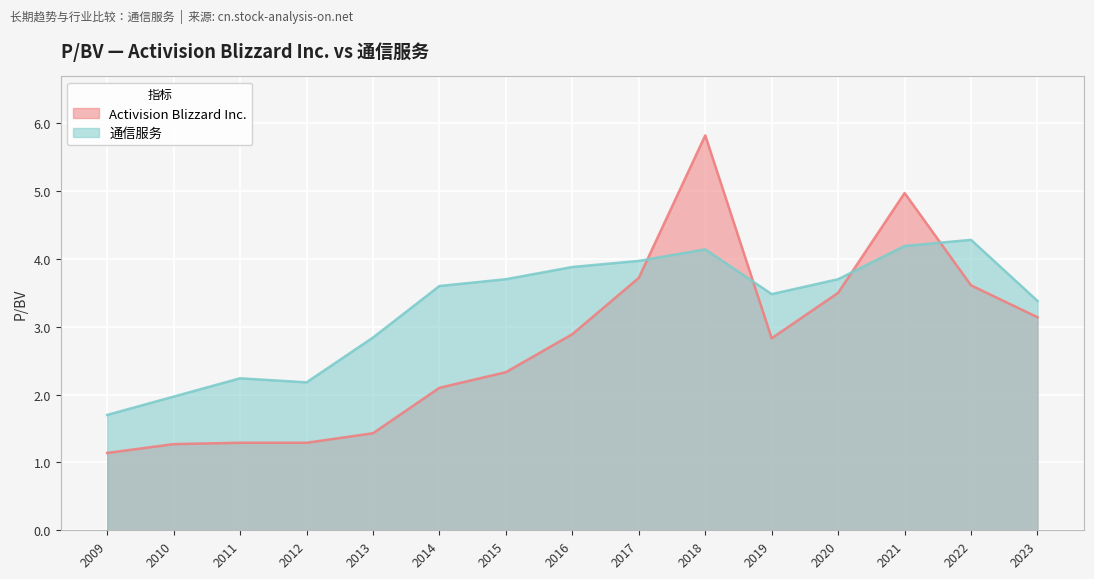

What is the difference between the second highest and minimum values in the 通信服务 series?

2.5